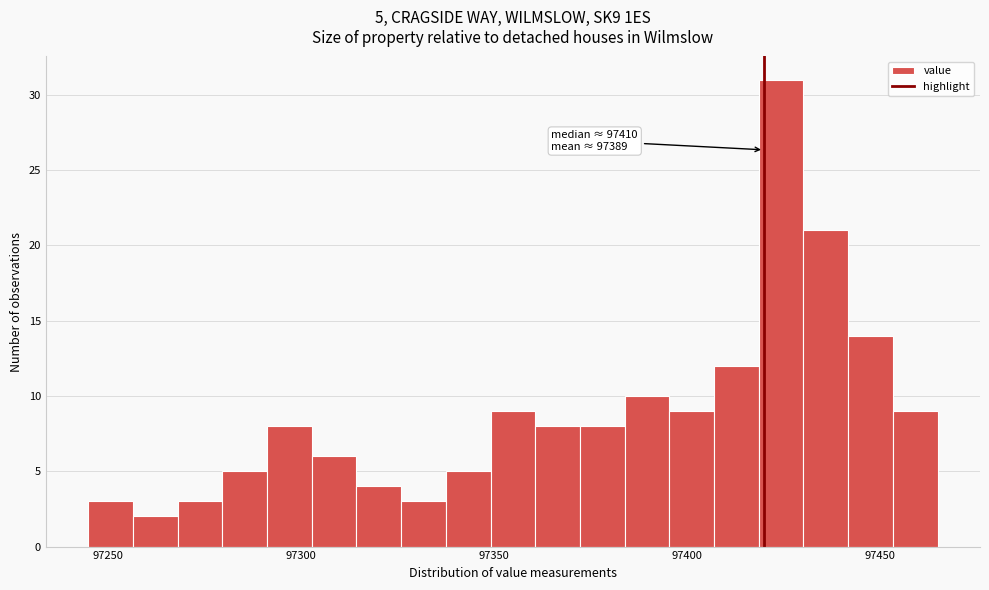

Around what value on the x-axis is the tallest bar? Give the approximate position of its centre, as read against the axis.

97425